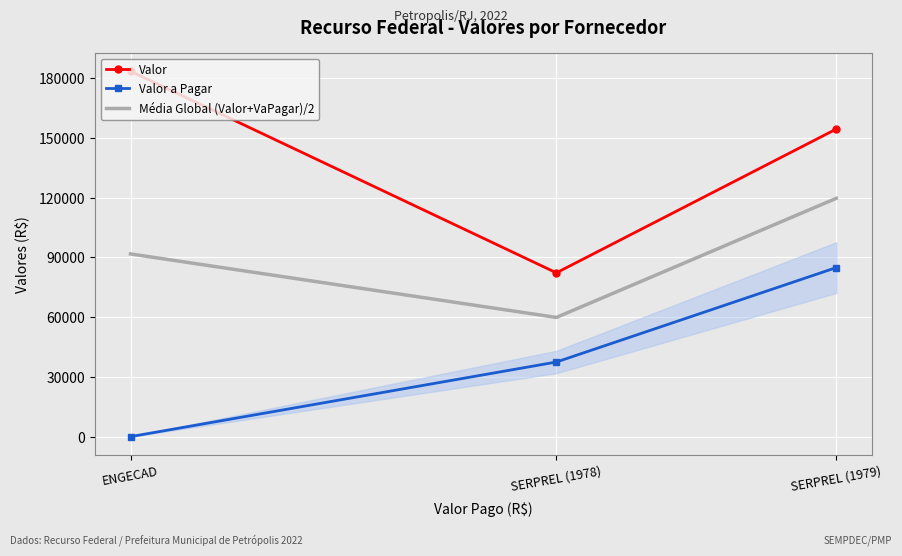

Where is Valor nearest to the value 132876?

SERPREL (1979)